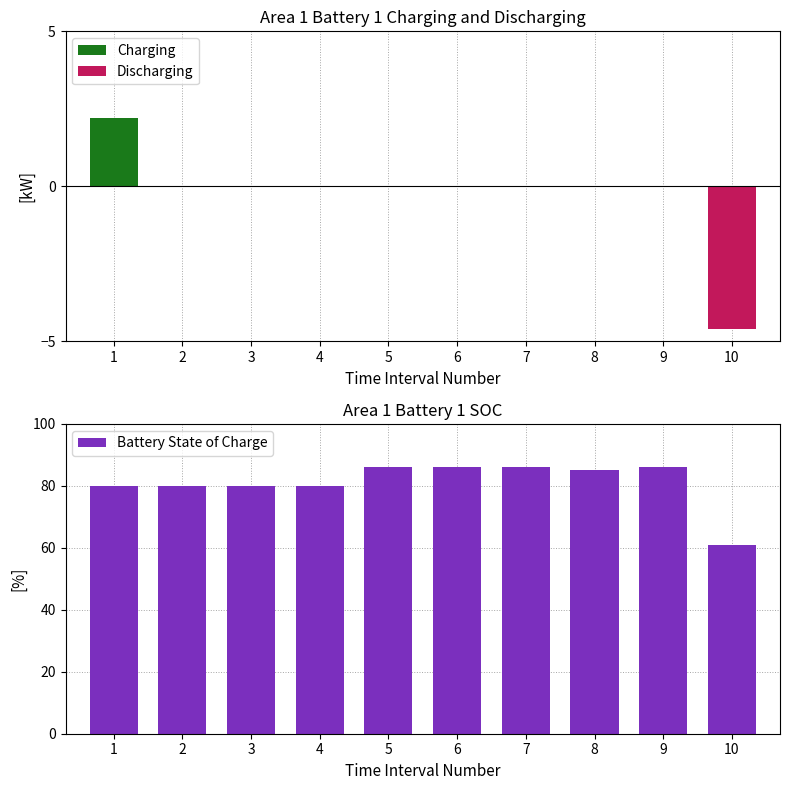

What is the difference between the maximum and minimum values in the Battery State of Charge series?

25